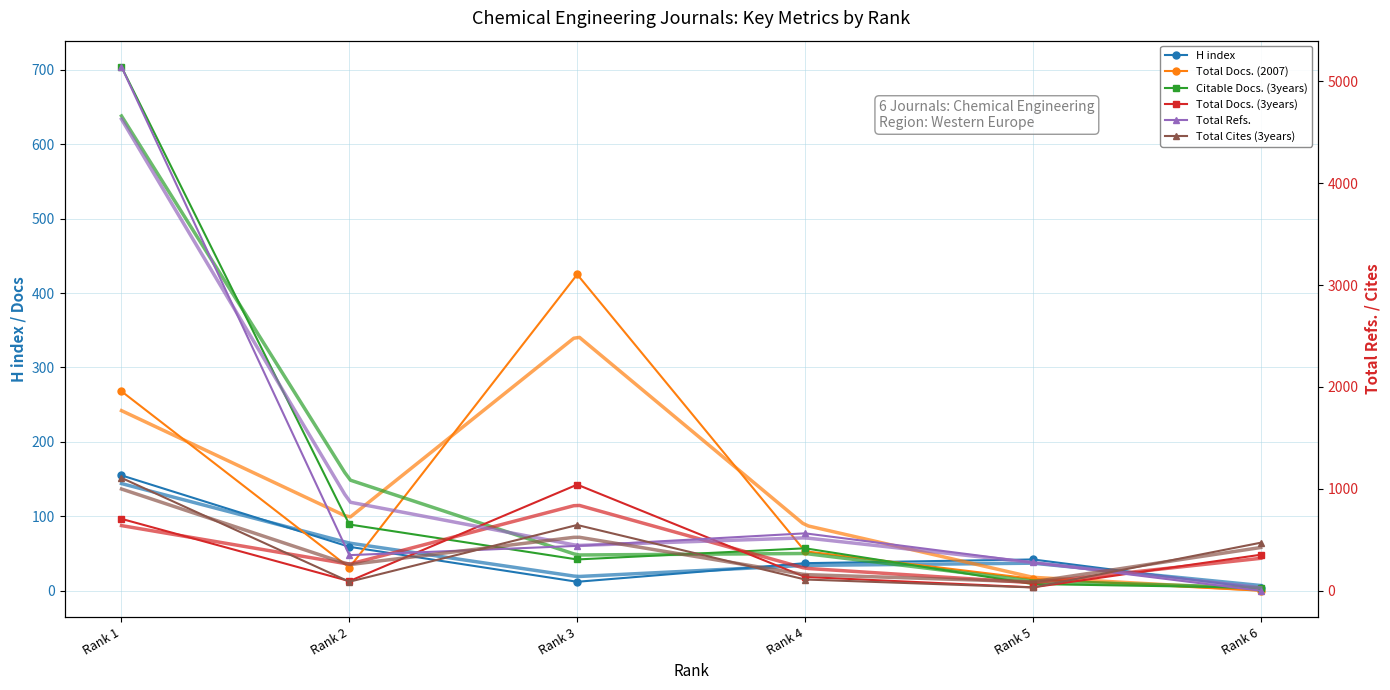

Which series ends up on top after the final intersection of Total Docs. (3years) and Total Refs.?

Total Docs. (3years)